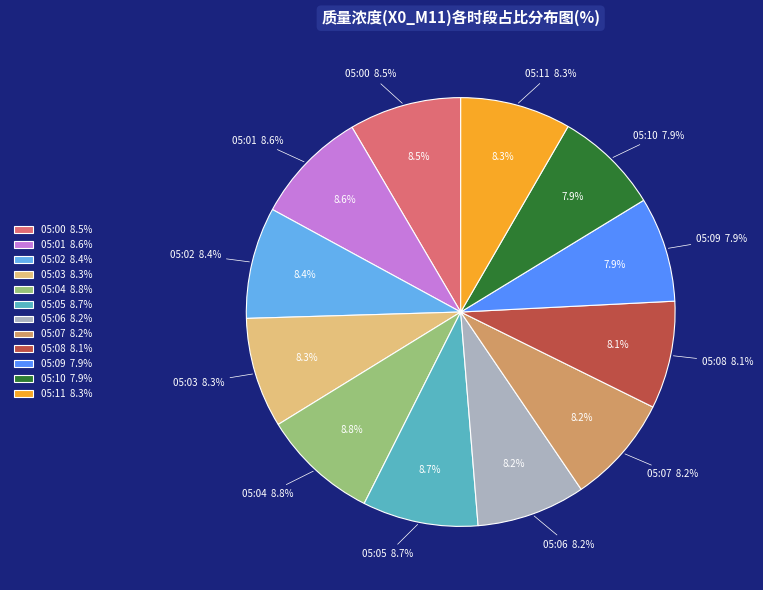

Do 05:04 and 05:03 together represent more than half of the pie?

No